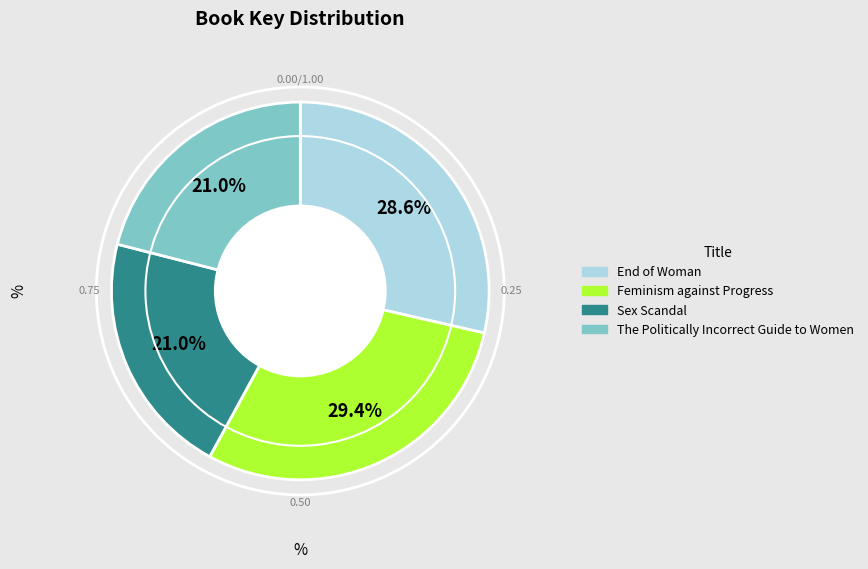

Is there a majority slice in this chart?

No